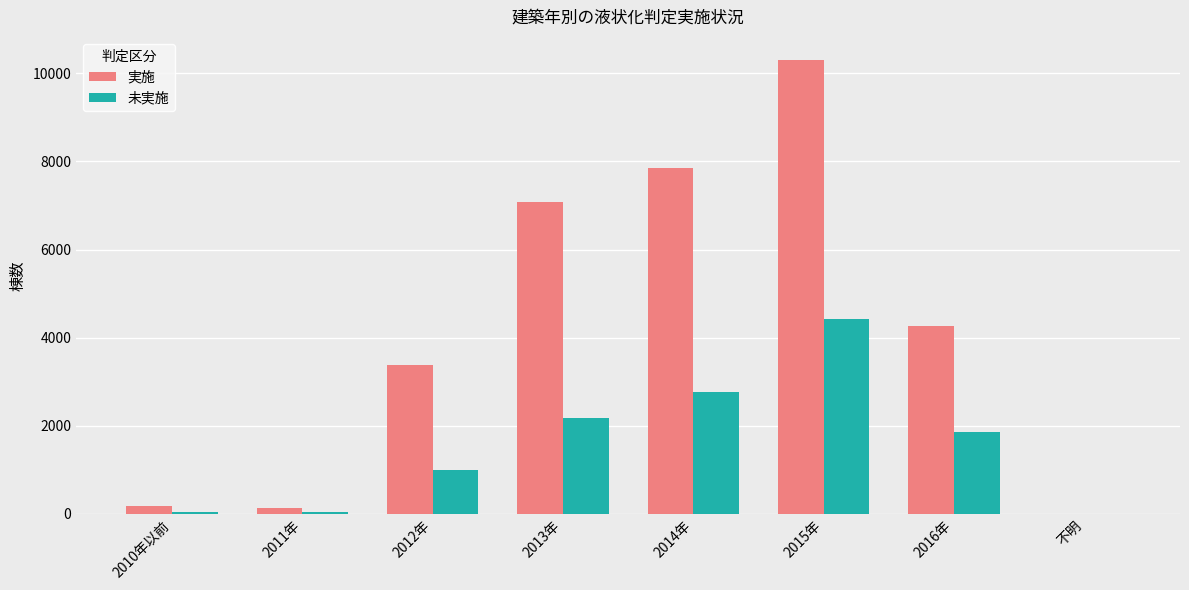

Between 2013年 and 不明, which series saw the biggest shift?

実施